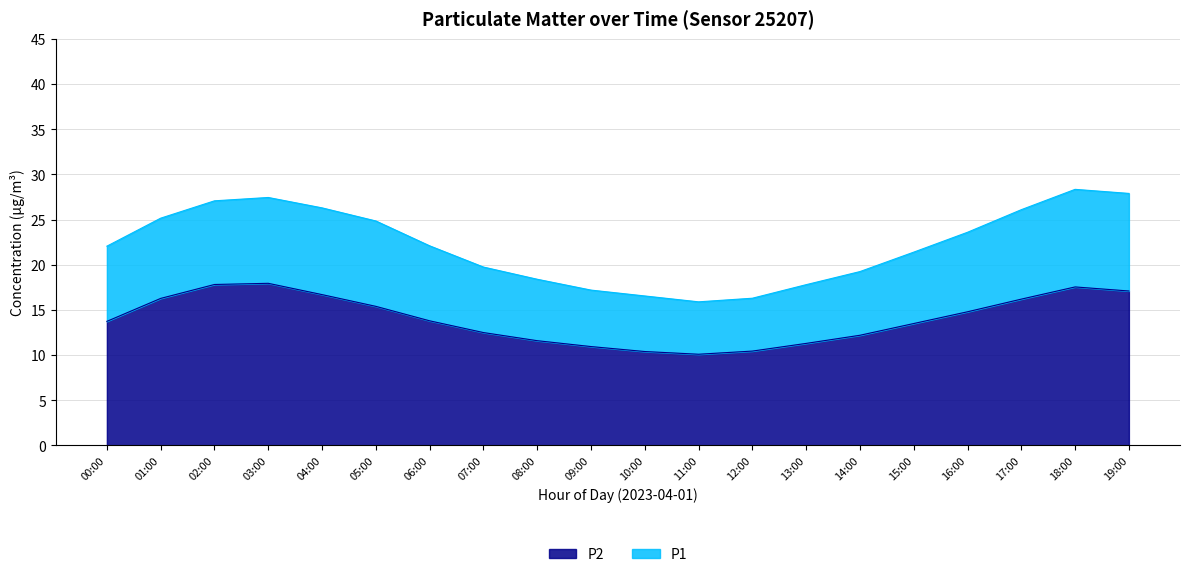

Rank the series by their average value, from highest to lowest.

P1, P2